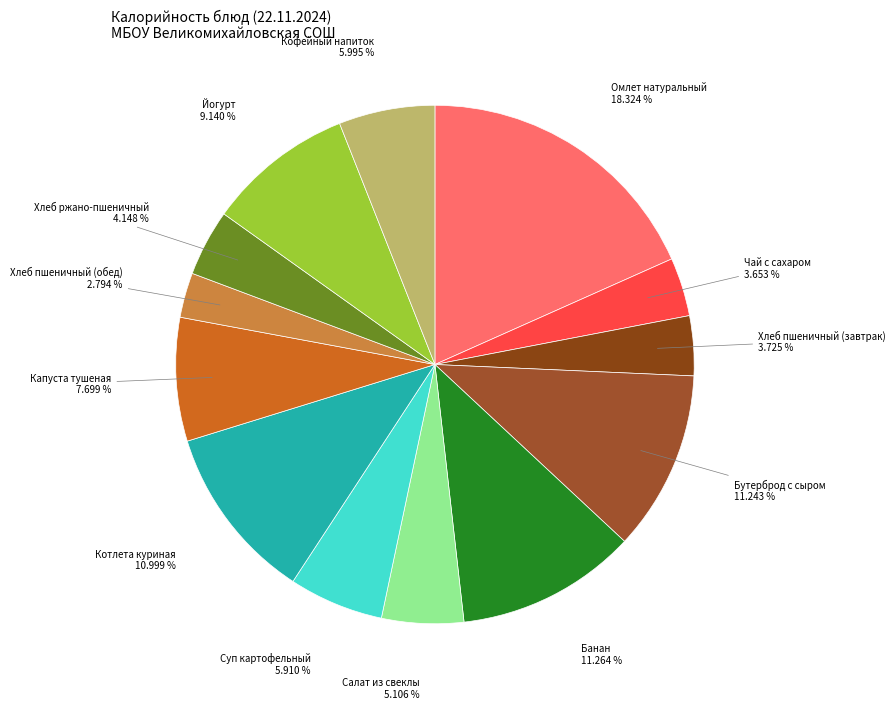

Count the number of slices in the pie.

13